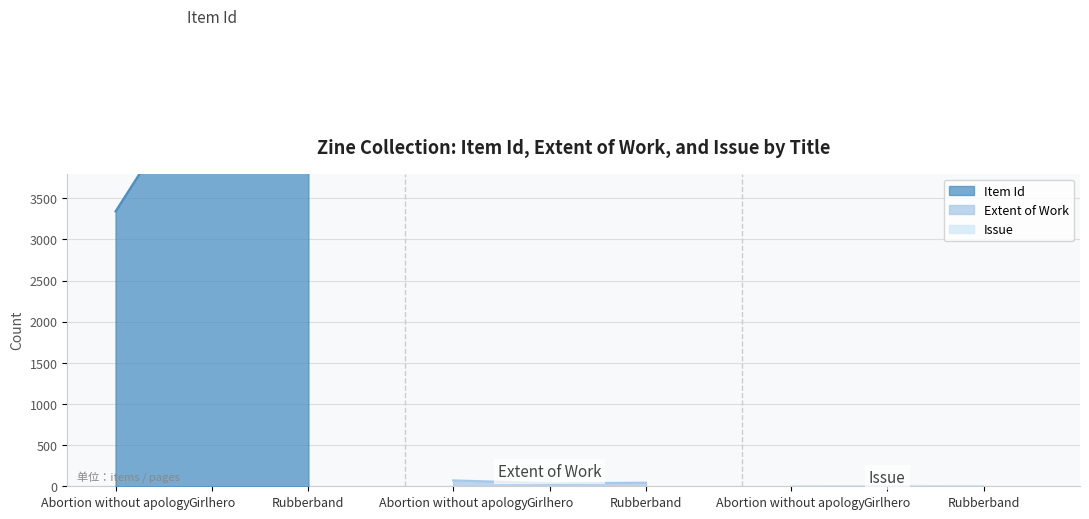

How many values in the Issue series are below 3?

1